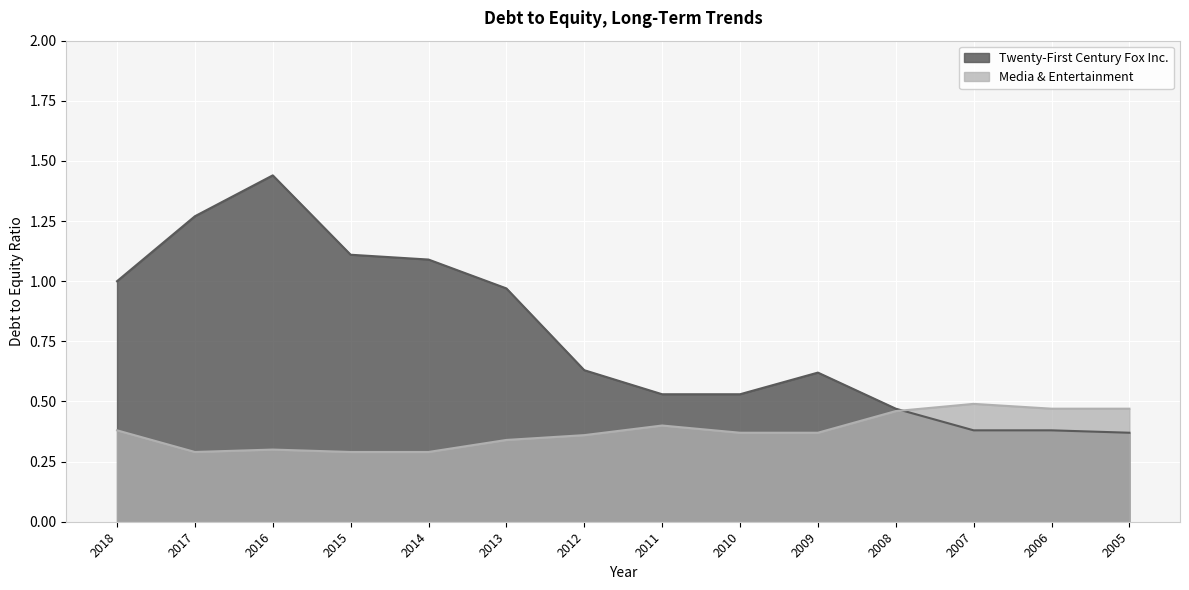

What is the difference between the highest and lowest values at 2011?

0.1